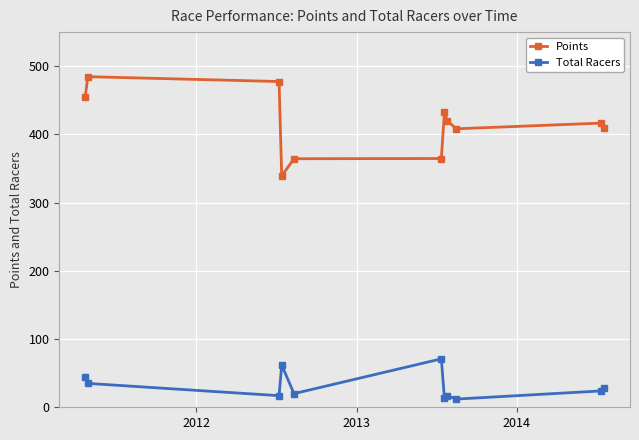

List the series in order of their overall mean, lowest first.

Total Racers, Points